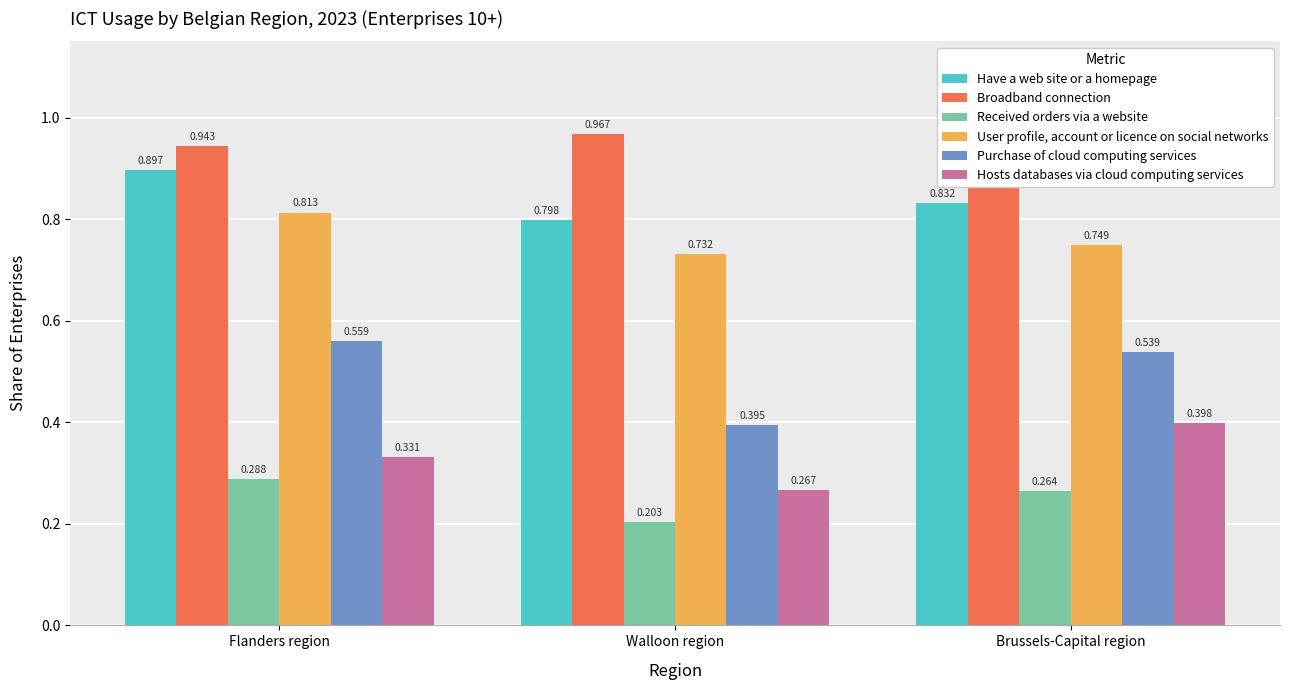

Which series has the largest range (max minus min)?

Purchase of cloud computing services